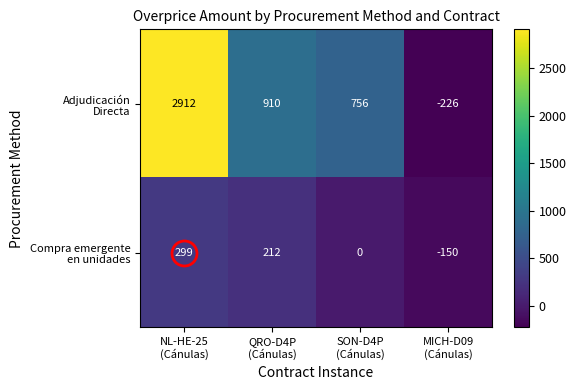

What is the maximum value shown in the chart?

2912